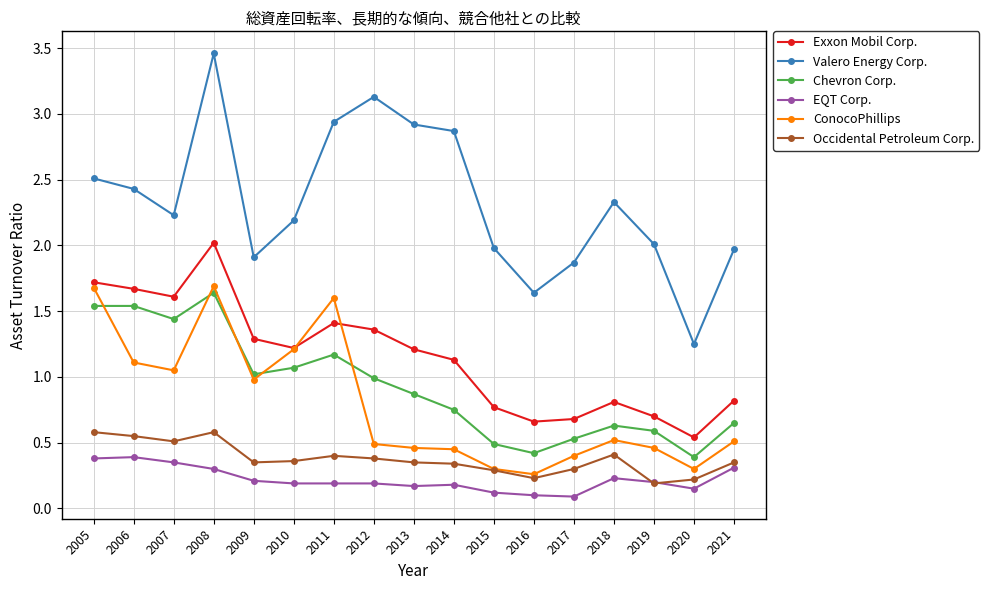

Count the number of categories in the chart.

17